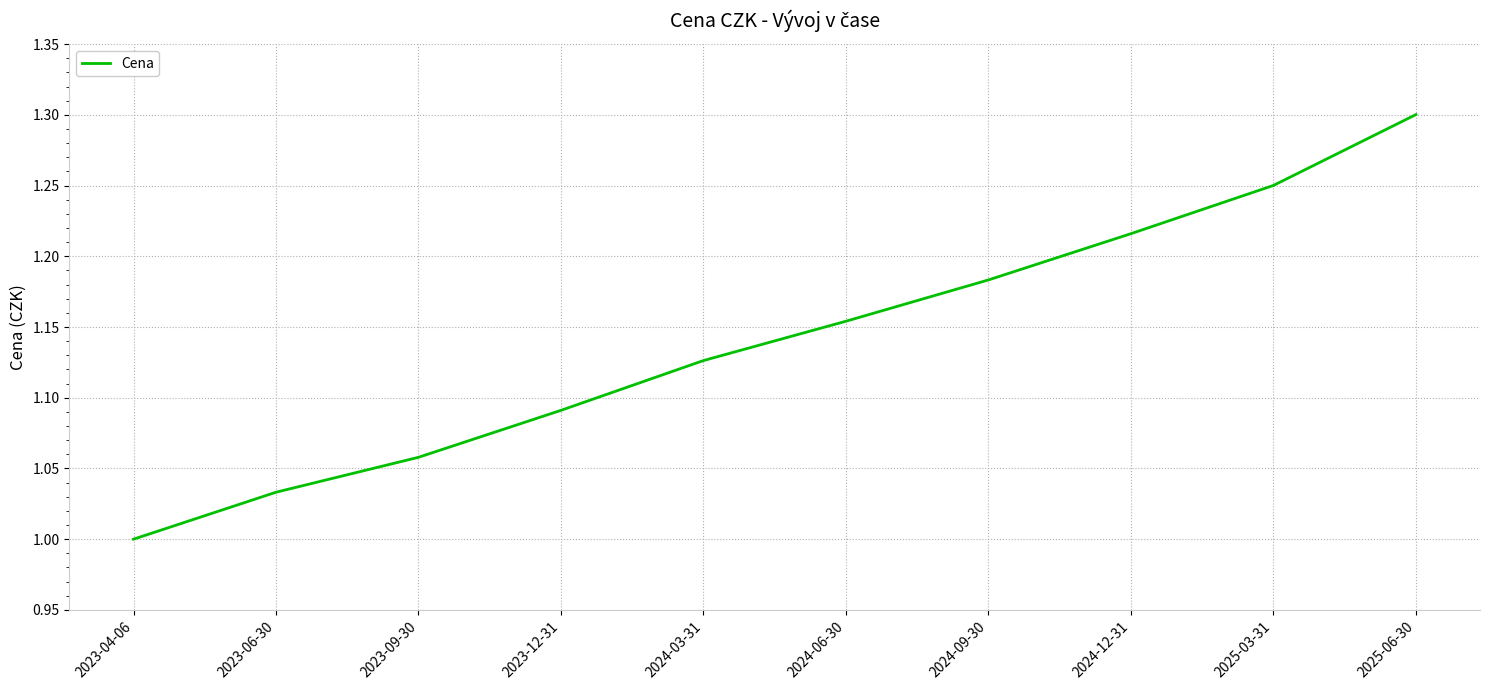

True or false: the data shows 1.9 at 2025-06-30.

False